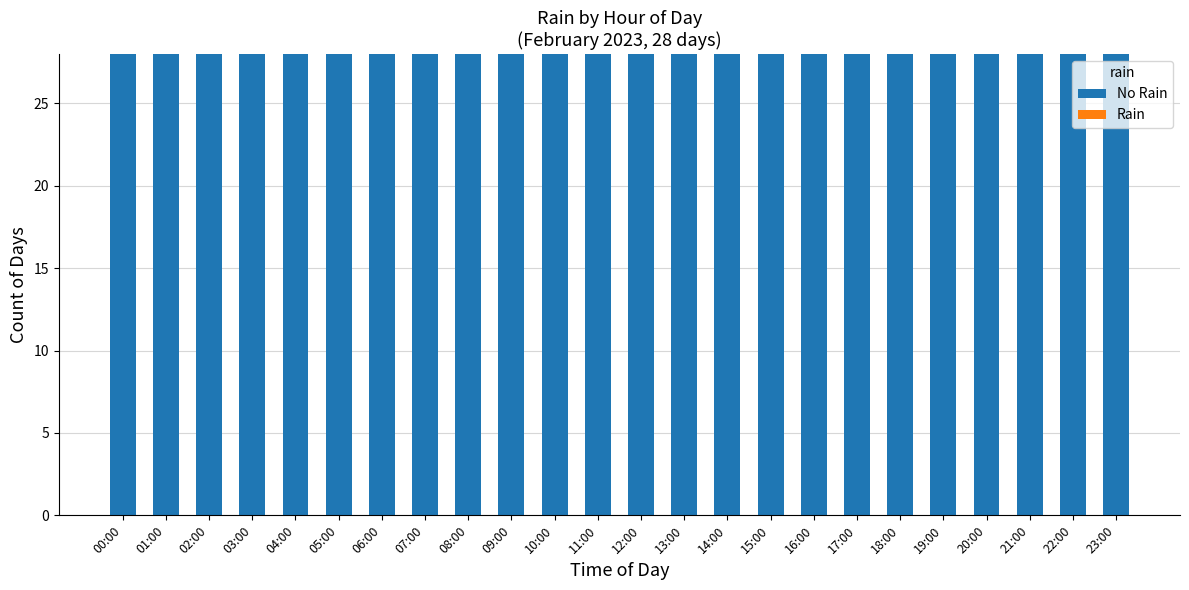

The value of Rain at 06:00 is 0. True or false?

True